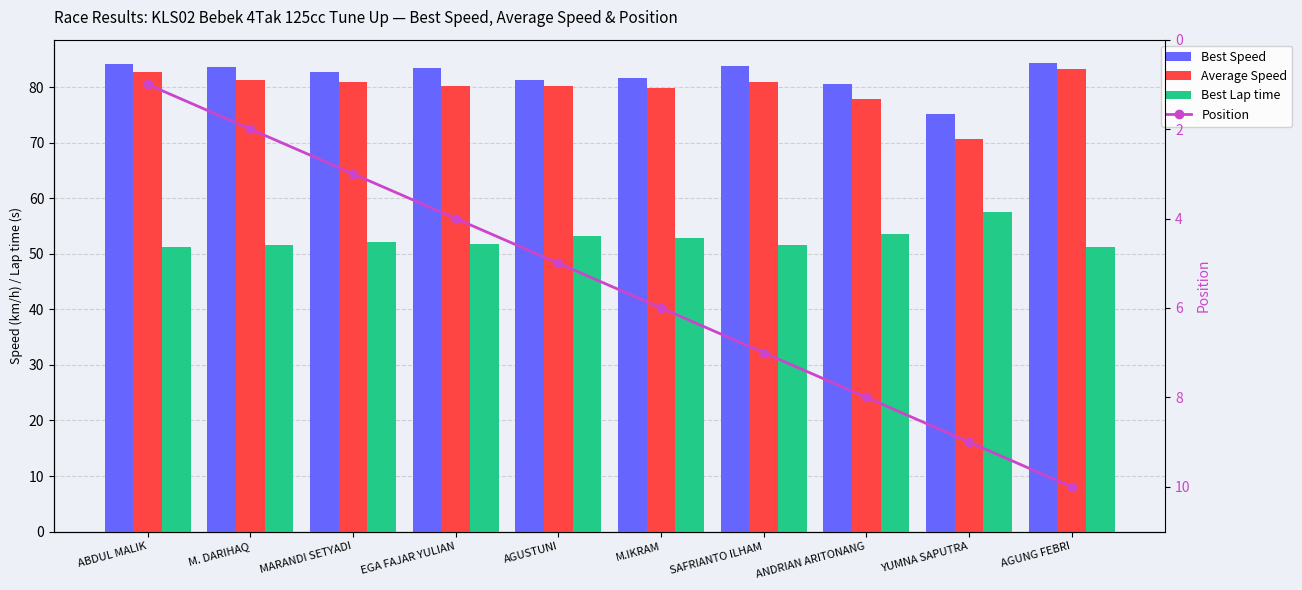

What is the total value across all series at SAFRIANTO ILHAM?

223.3